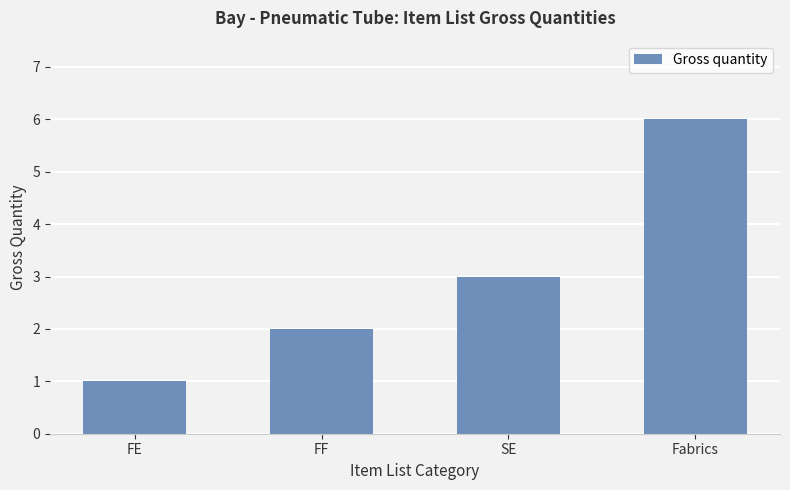

What is the sum of the values at Fabrics and FF?

8